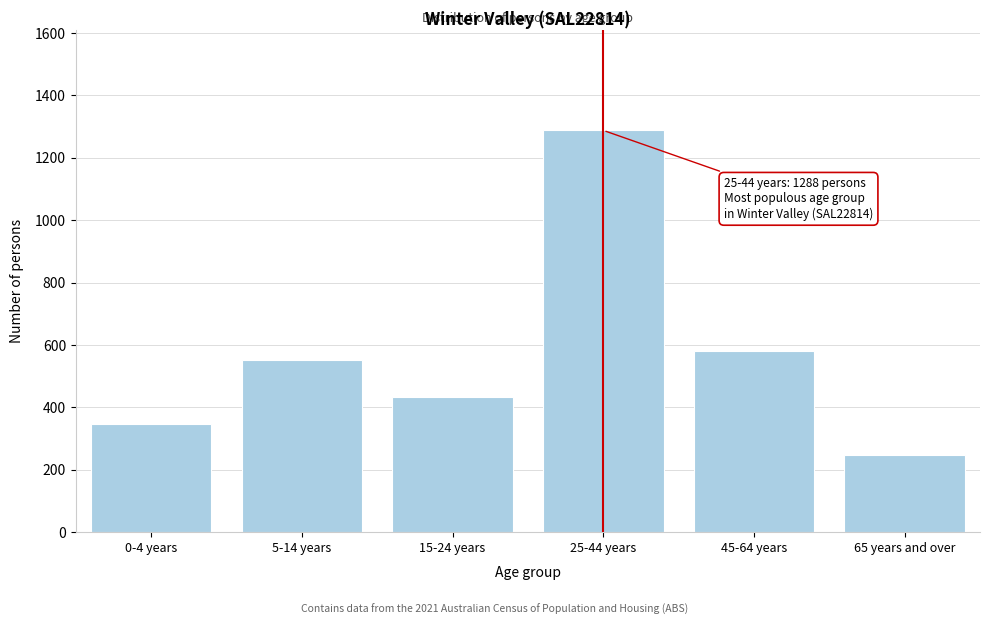

Reading left to right, transcribe all the data shown in this chart.

0-4 years=348	5-14 years=551	15-24 years=433	25-44 years=1288	45-64 years=579	65 years and over=246